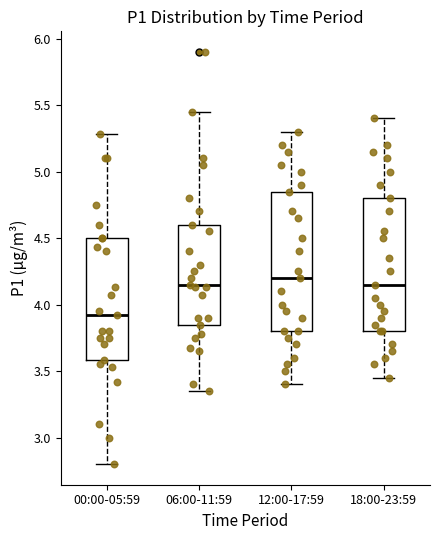

Where is the upper edge of the box for 06:00-11:59 on the y-axis? The values are not printed on the chart, so give them approximately, as read against the axis.

4.60